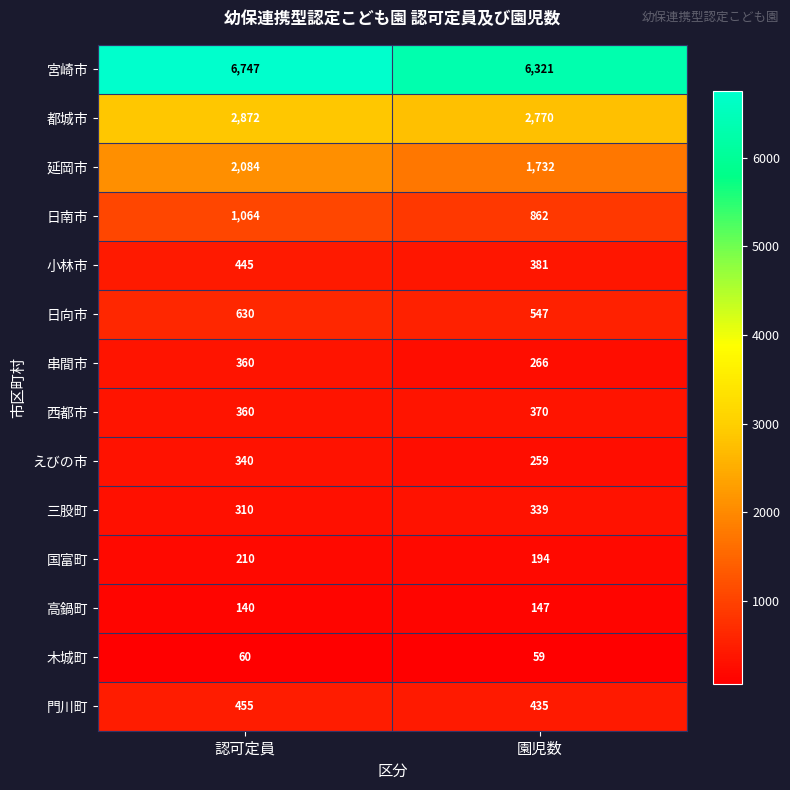

What is the difference between the maximum and minimum values in the 串間市 series?

94